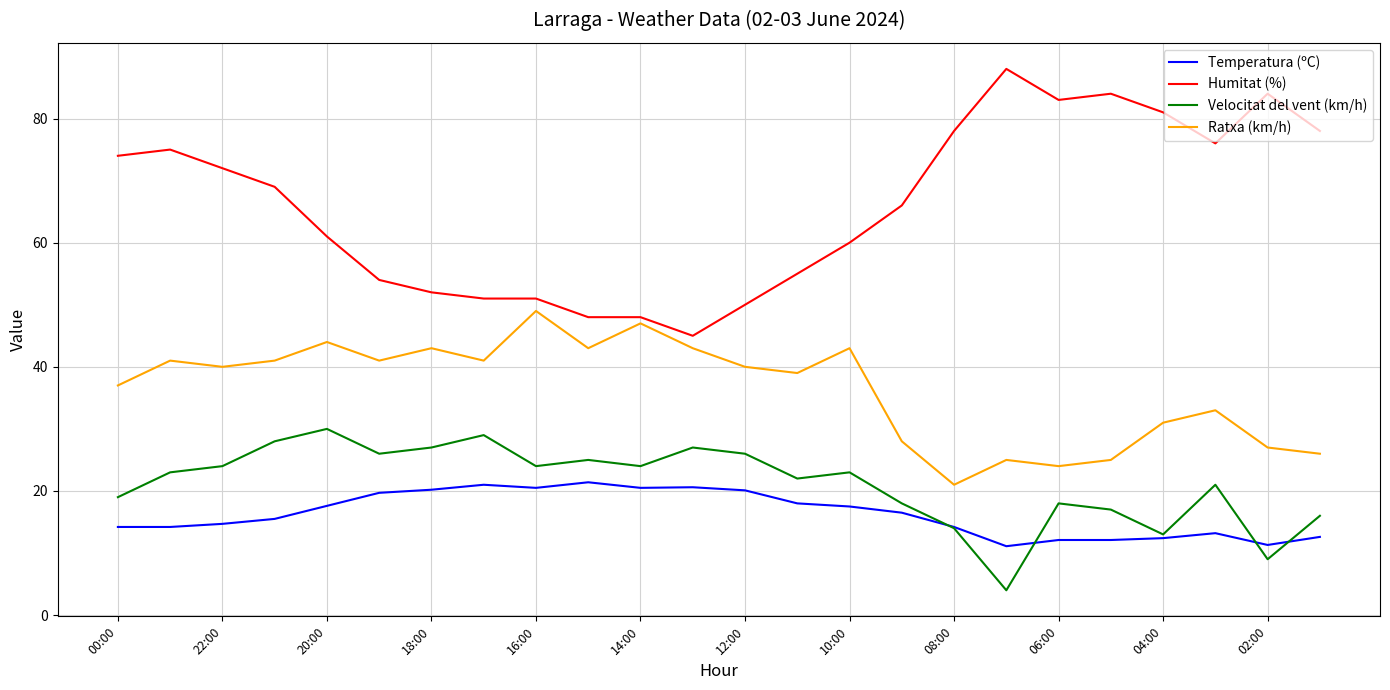

What is the maximum value for Ratxa (km/h)?

49.0